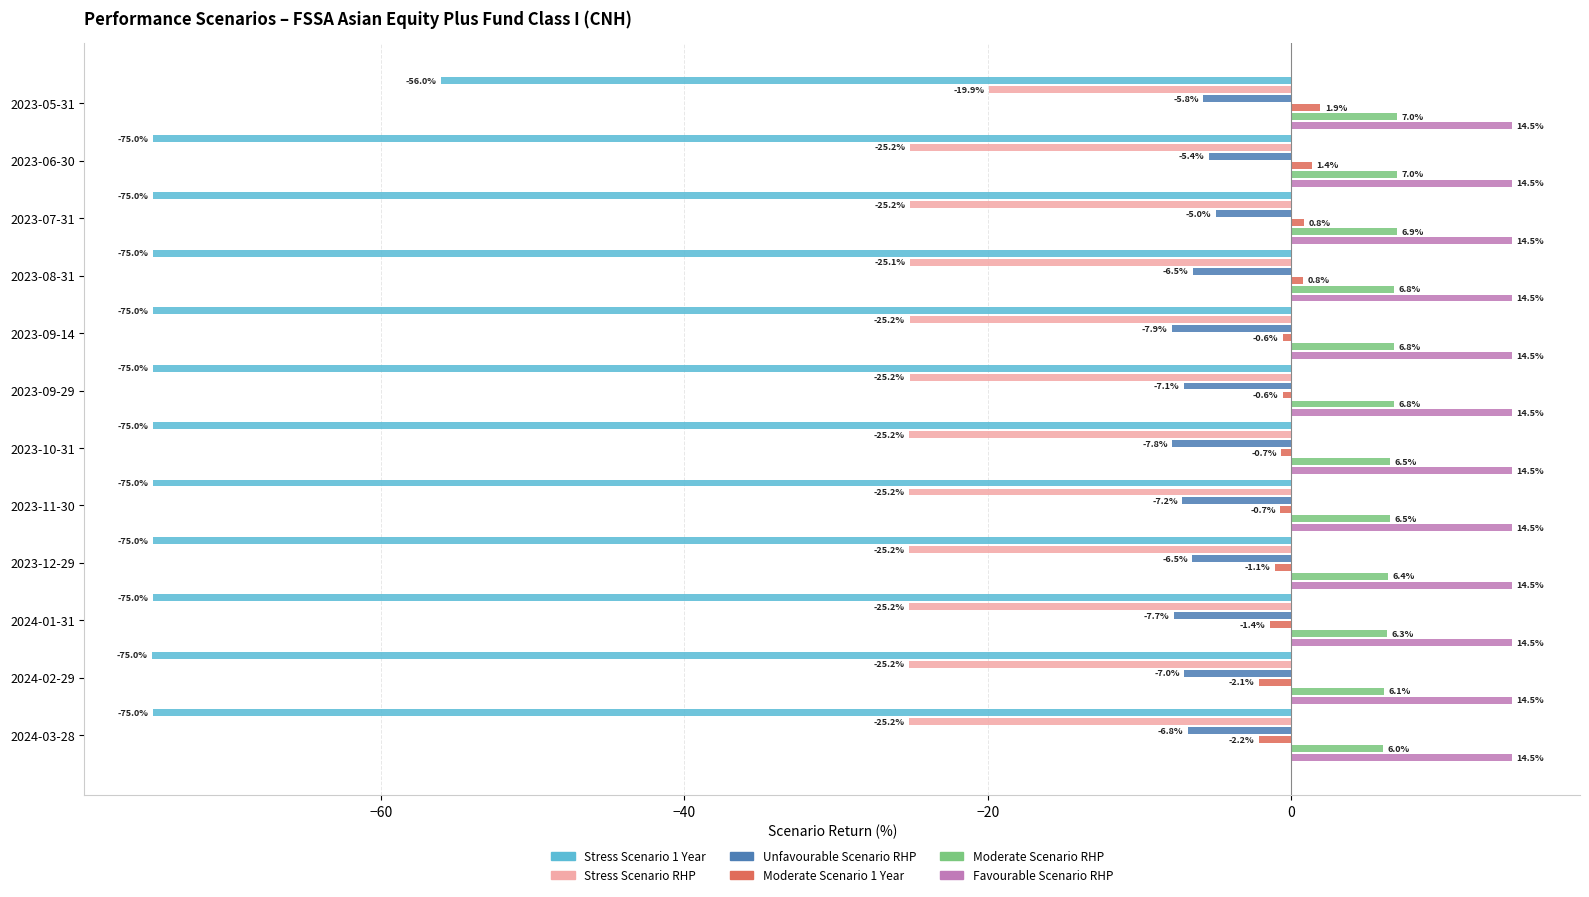

What is the smallest value displayed?

-75.0